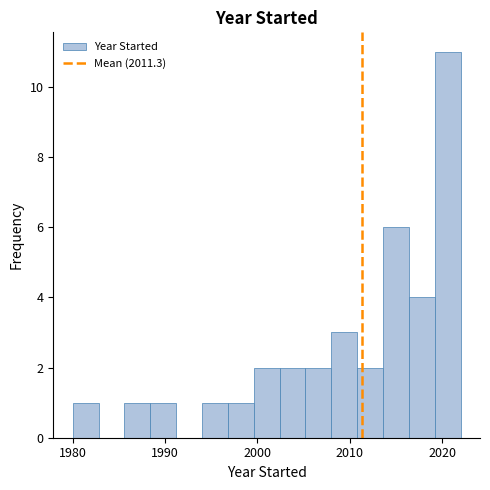

Read against the x-axis, roughly where is the centre of the tallest bar?

2021